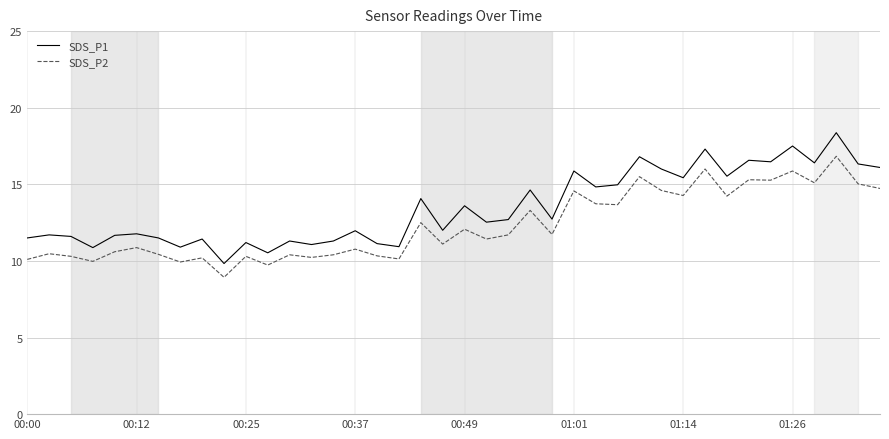

What is the smallest value displayed?

8.9